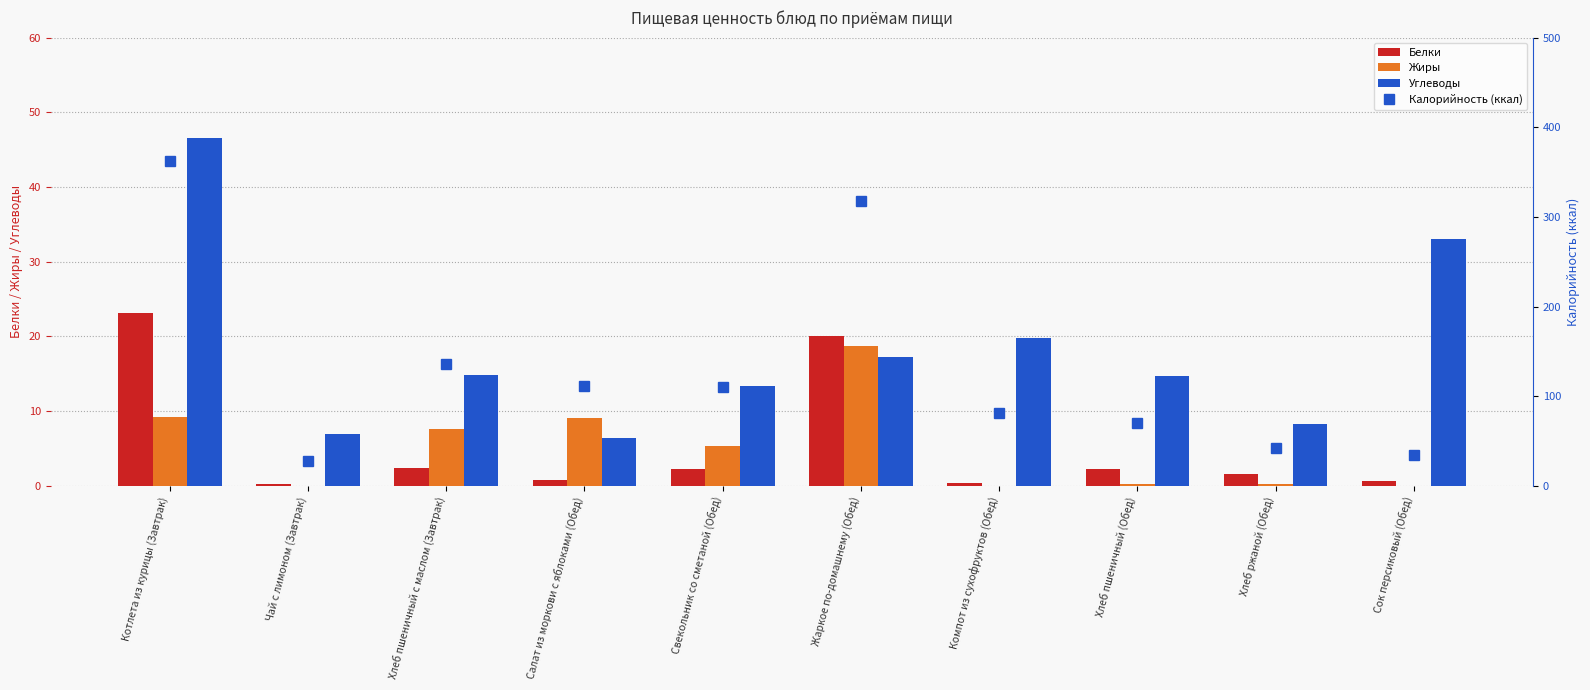

What is the approximate value of Калорийность (ккал) at Хлеб ржаной (Обед)?

42.7